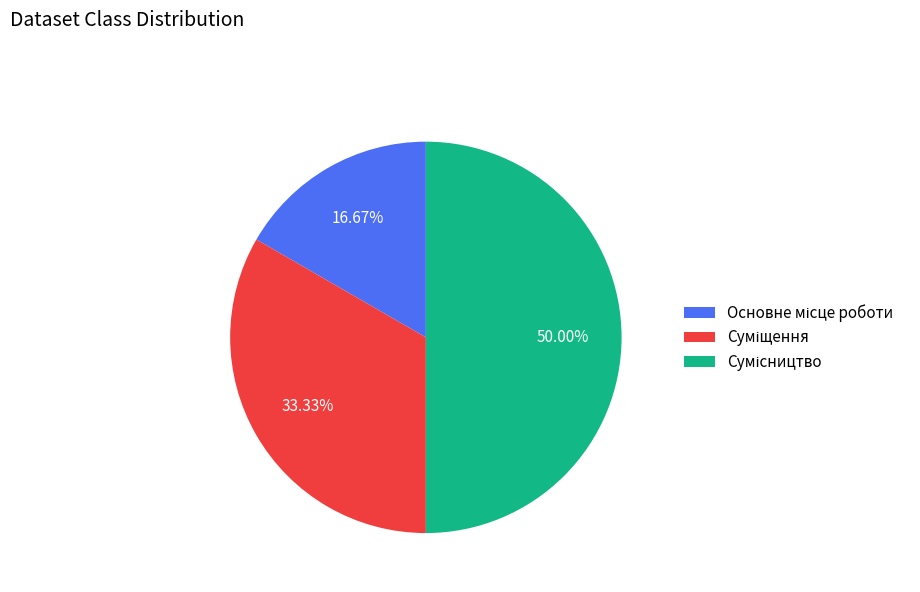

To the nearest percent, what is the difference between the largest and smallest slice percentages?

33%